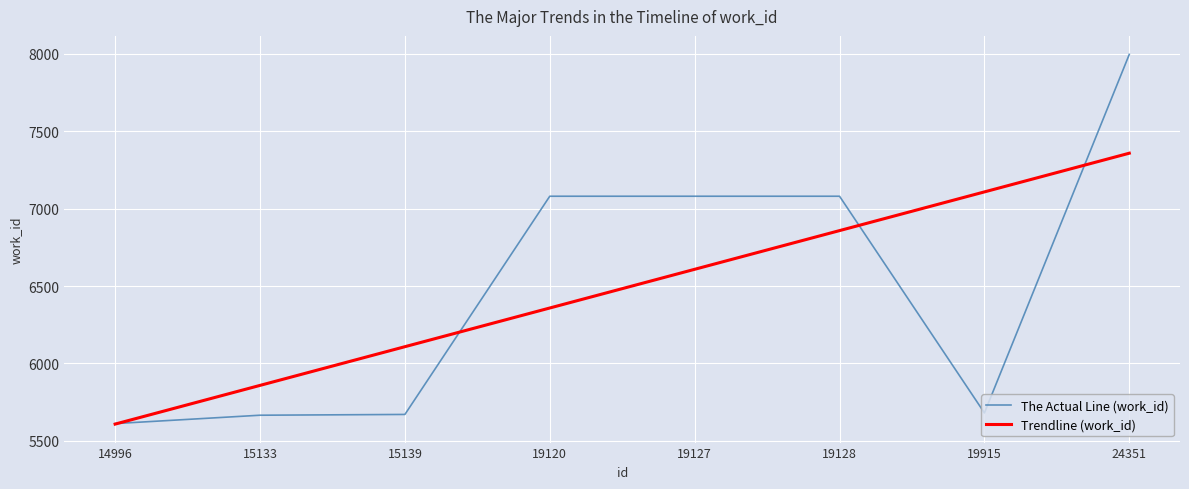

True or false: Trendline (work_id) and The Actual Line (work_id) intersect in this chart.

True